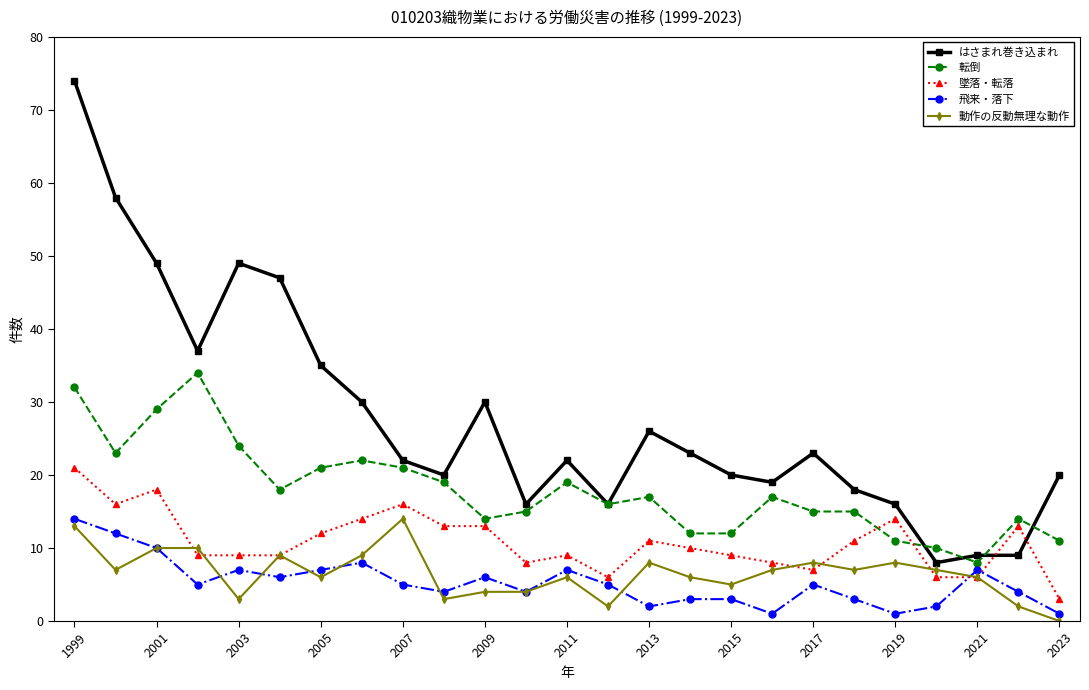

True or false: 転倒 and 飛来・落下 intersect in this chart.

False